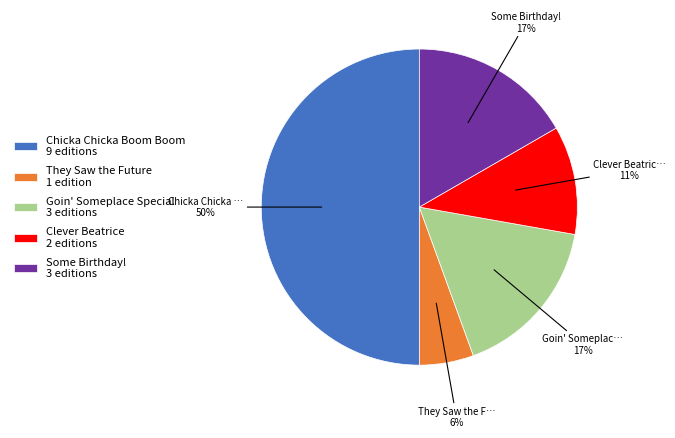

Does Clever Beatrice 2 editions account for over 50% of the chart?

No